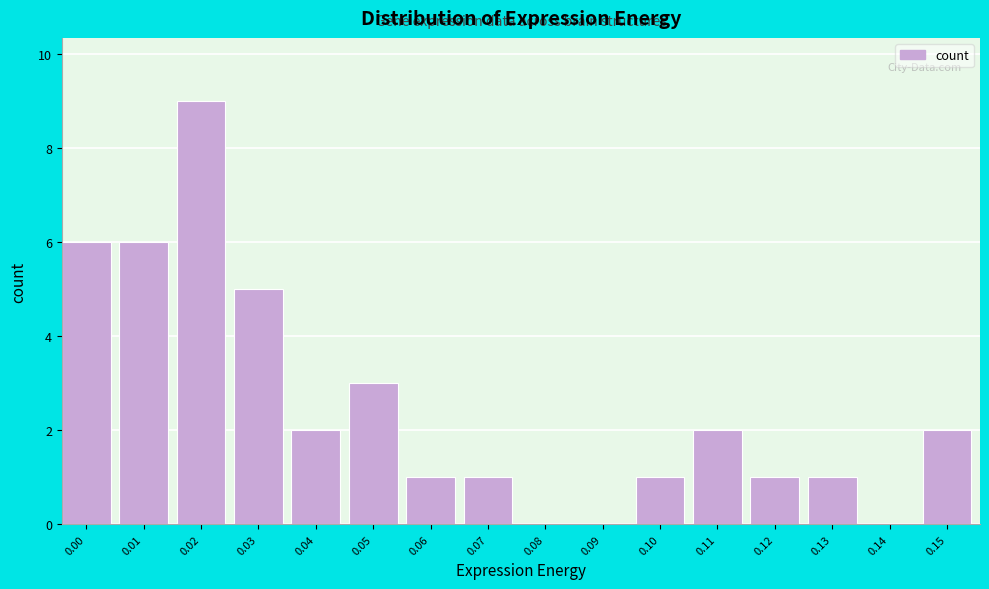

Reading right to left, transcribe all the data shown in this chart.

0.15=2	0.14=0	0.13=1	0.12=1	0.11=2	0.10=1	0.09=0	0.08=0	0.07=1	0.06=1	0.05=3	0.04=2	0.03=5	0.02=9	0.01=6	0.00=6